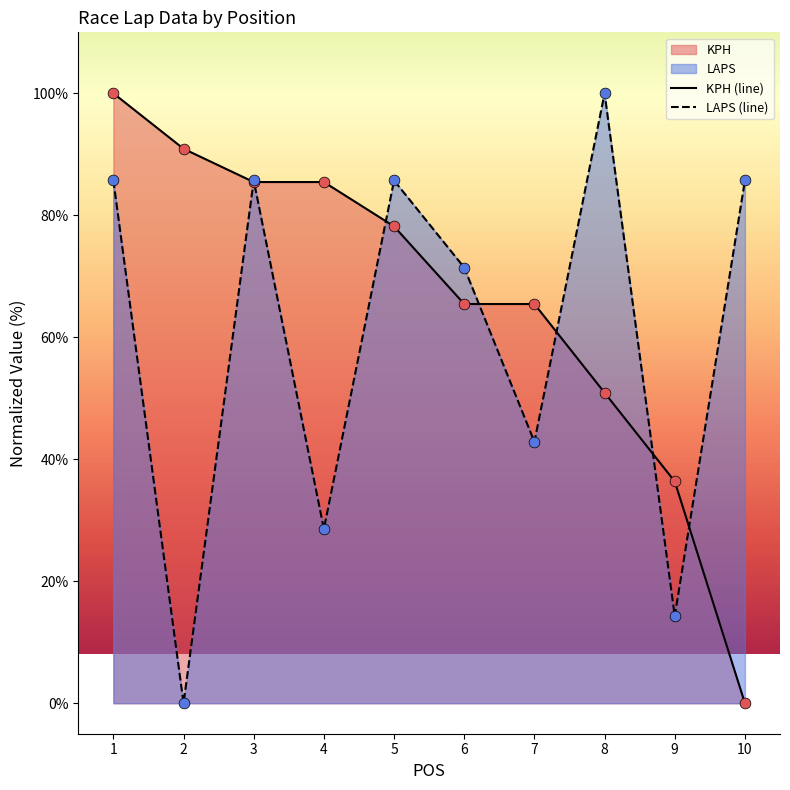

What are all the series names shown in the legend?

KPH, LAPS